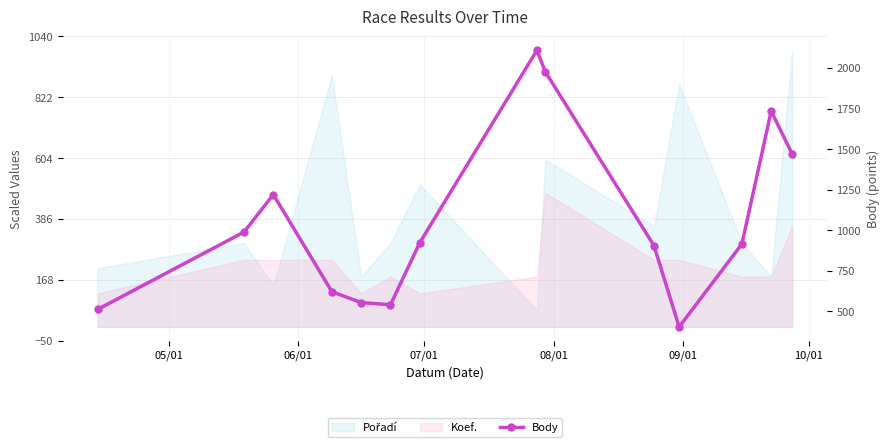

True or false: the data has more than 0 interior local peaks.

True